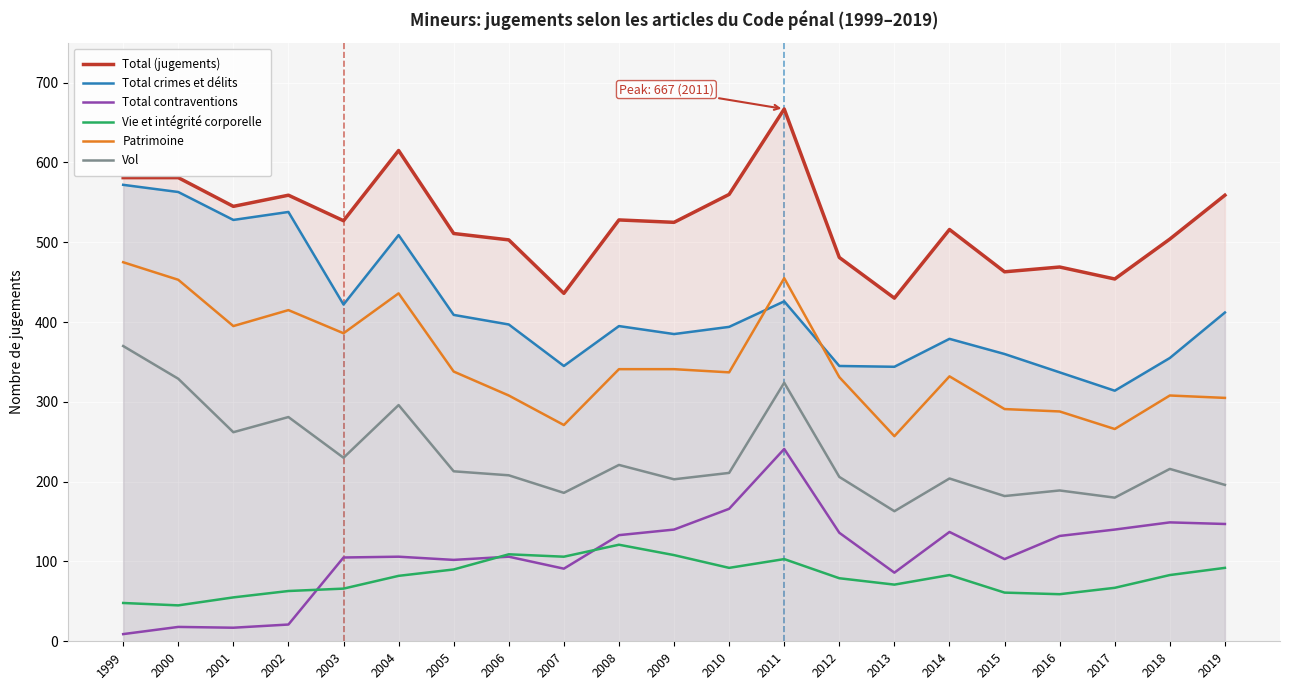

Rank the categories by Vol value from highest to lowest.

1999, 2000, 2011, 2004, 2002, 2001, 2003, 2008, 2018, 2005, 2010, 2006, 2012, 2014, 2009, 2019, 2016, 2007, 2015, 2017, 2013